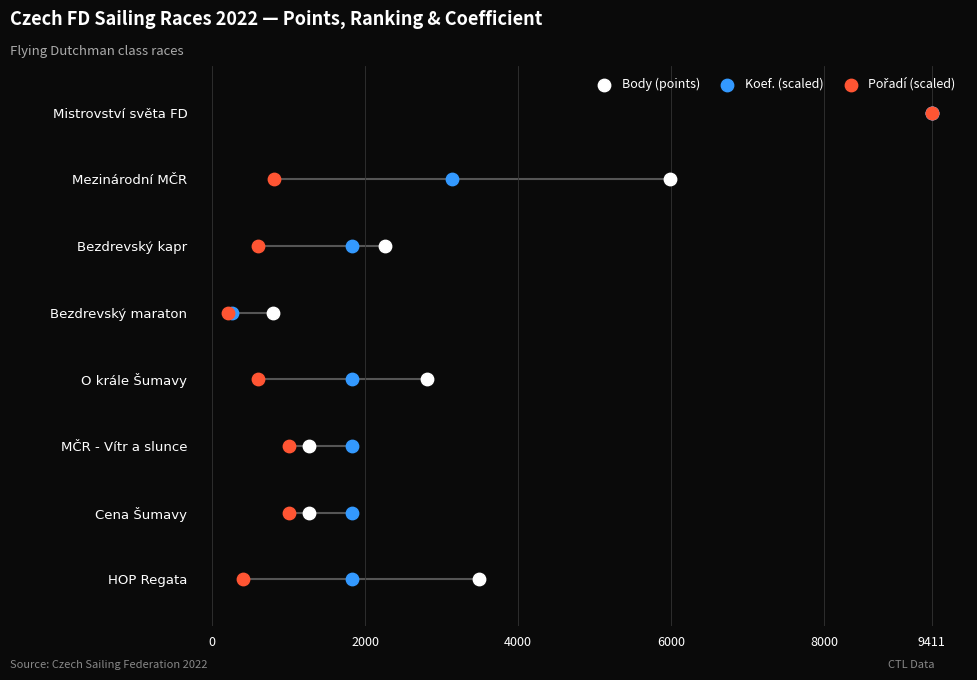

Is the value of Pořadí (scaled) at 6000 greater than the value of Body (points) at 6000?

No